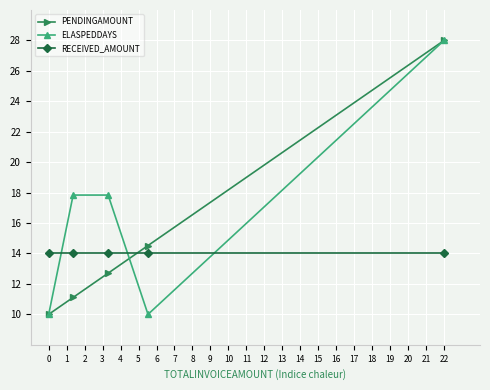

How many intersections are there between ELASPEDDAYS and RECEIVED_AMOUNT?

3